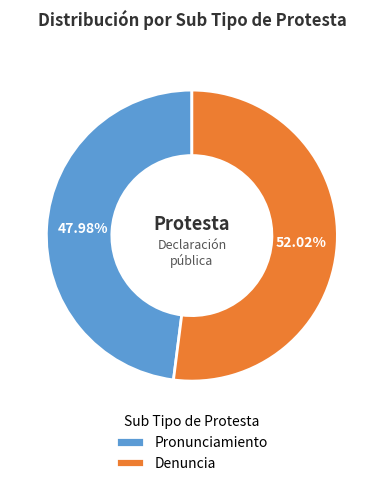

Do Pronunciamiento and Denuncia together represent more than half of the pie?

Yes